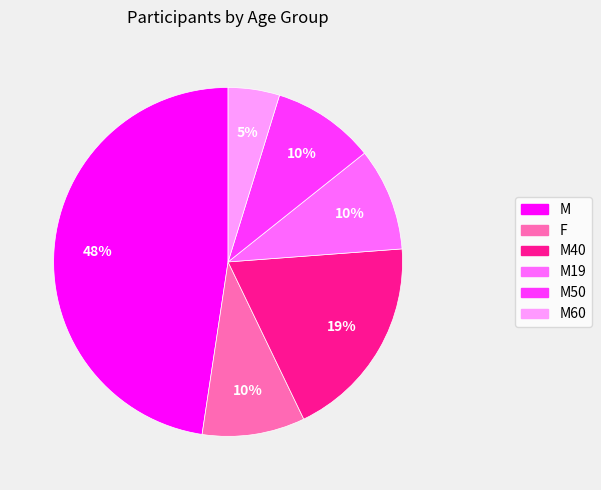

What percentage is the M19 slice, to the nearest percent?

10%